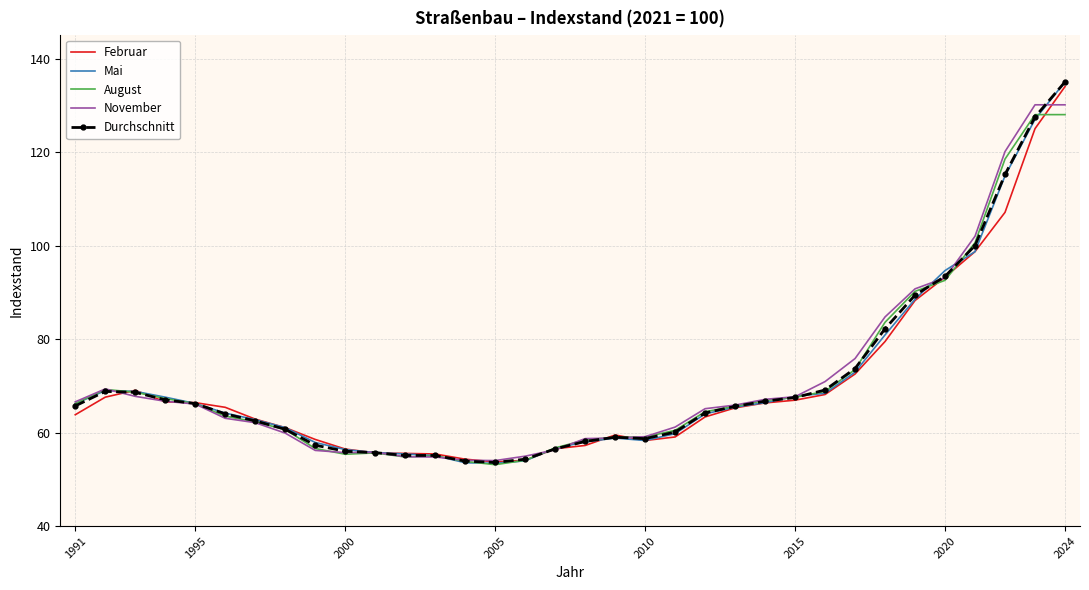

What is the minimum value for Mai?

53.4